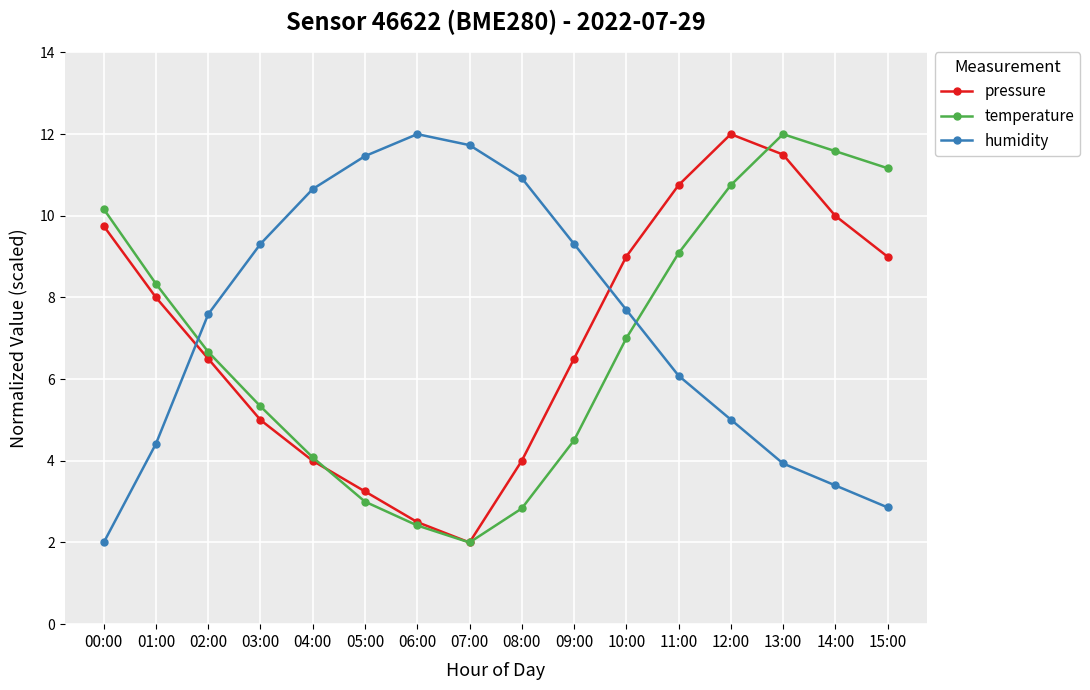

Does the chart have visible grid lines?

Yes